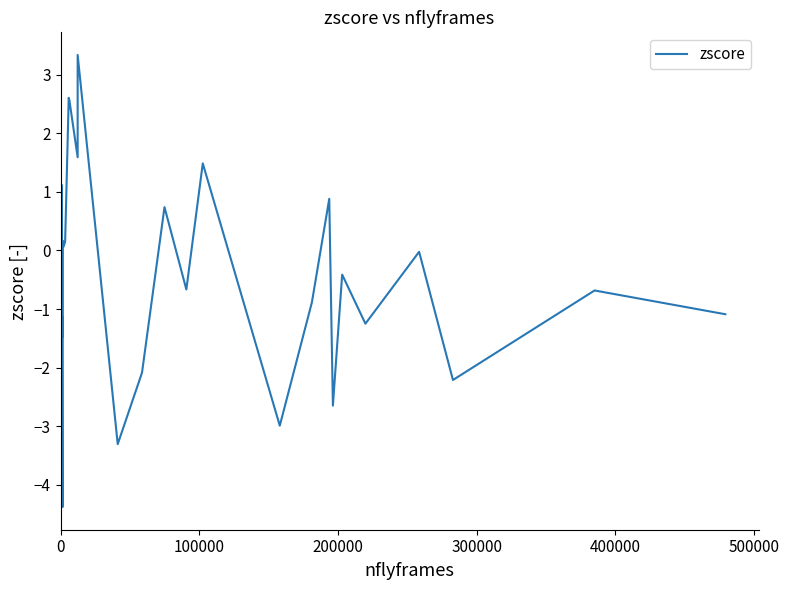

How many points are lower than both their immediate neighbors (excluding endpoints)?

11